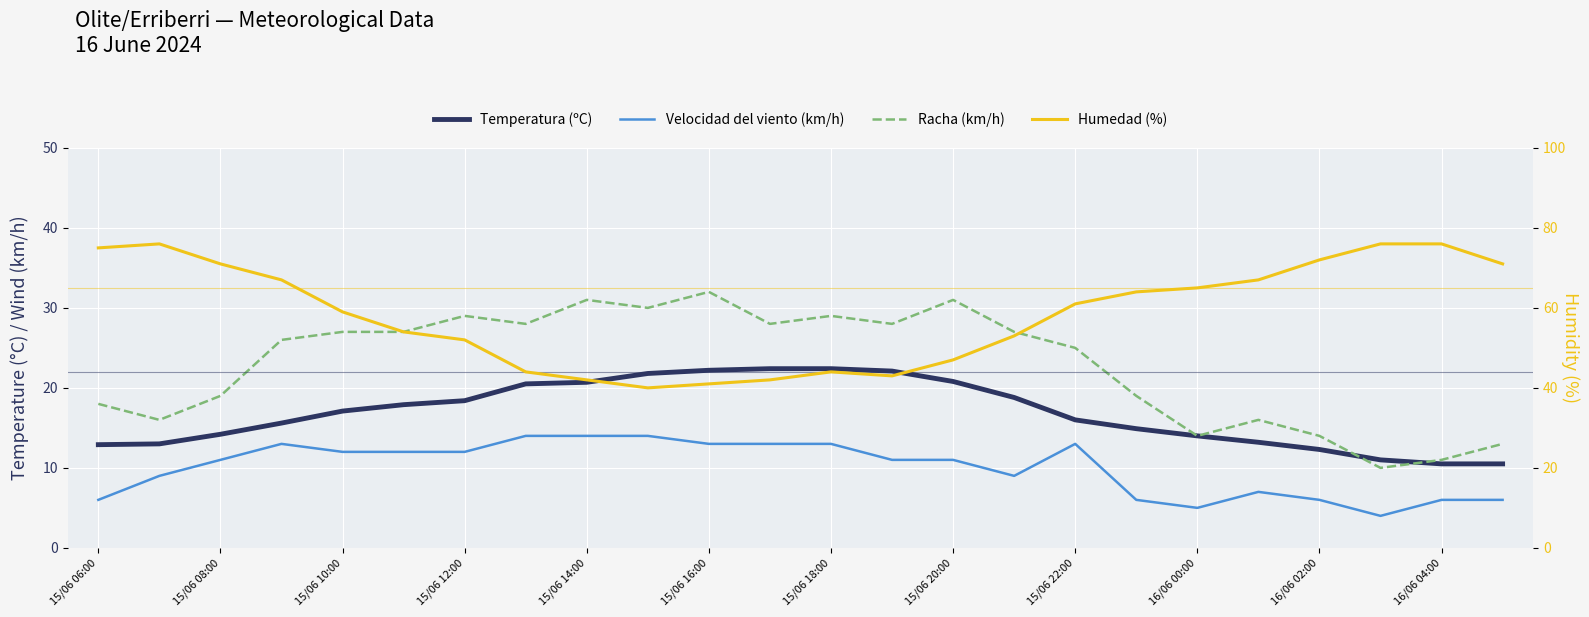

Which series has the largest range (max minus min)?

Humedad (%)